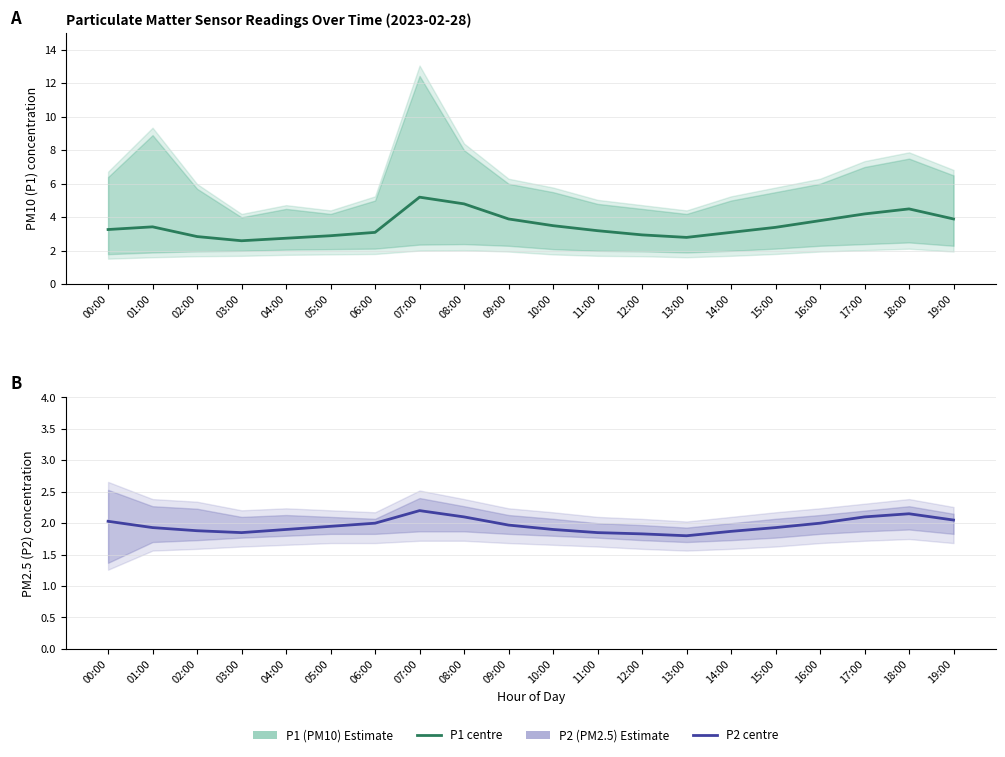

What position from the left is 19:00?

20